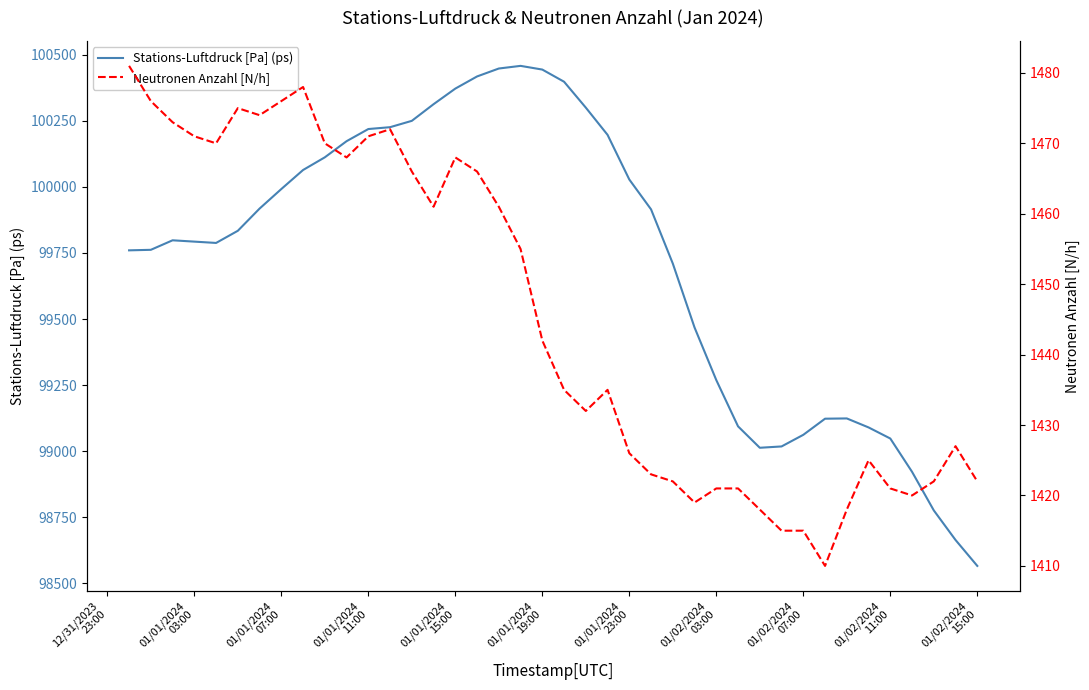

What is the average value of the Stations-Luftdruck [Pa] (ps) series?

99723